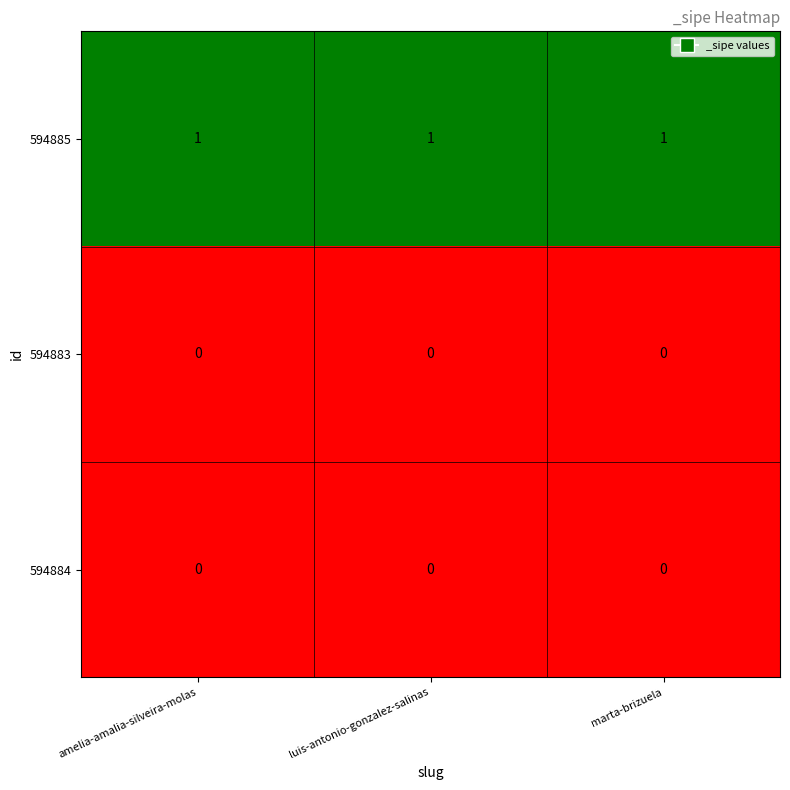

What is the greatest value displayed?

1